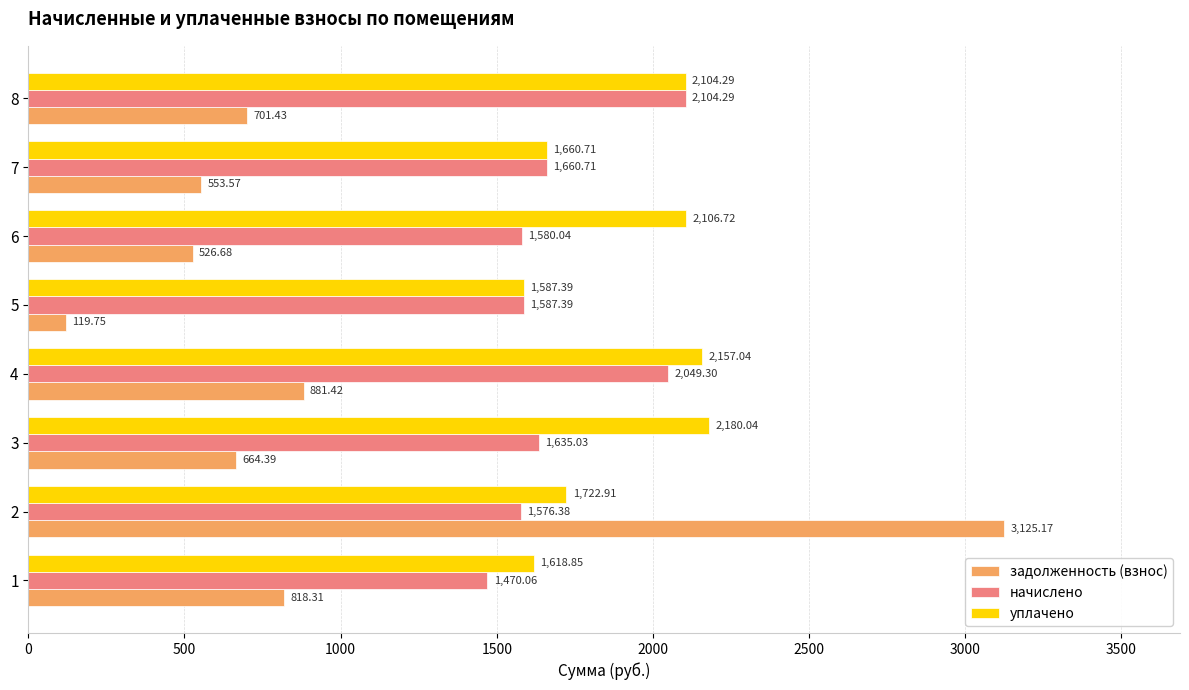

What is the difference between the second highest and minimum values in the задолженность (взнос) series?

761.7